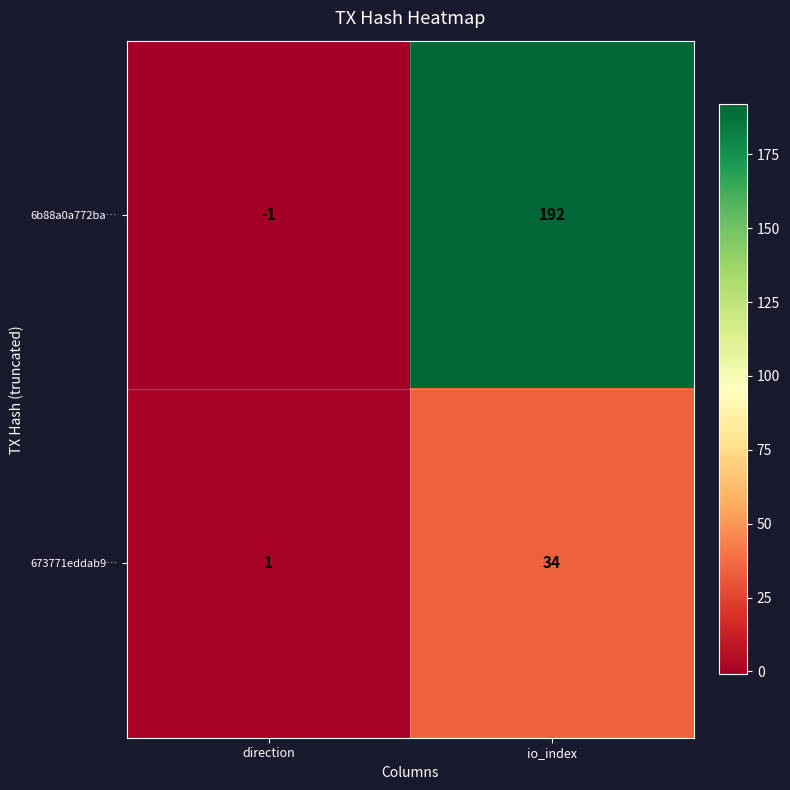

At which category is the sum across all series the highest?

io_index